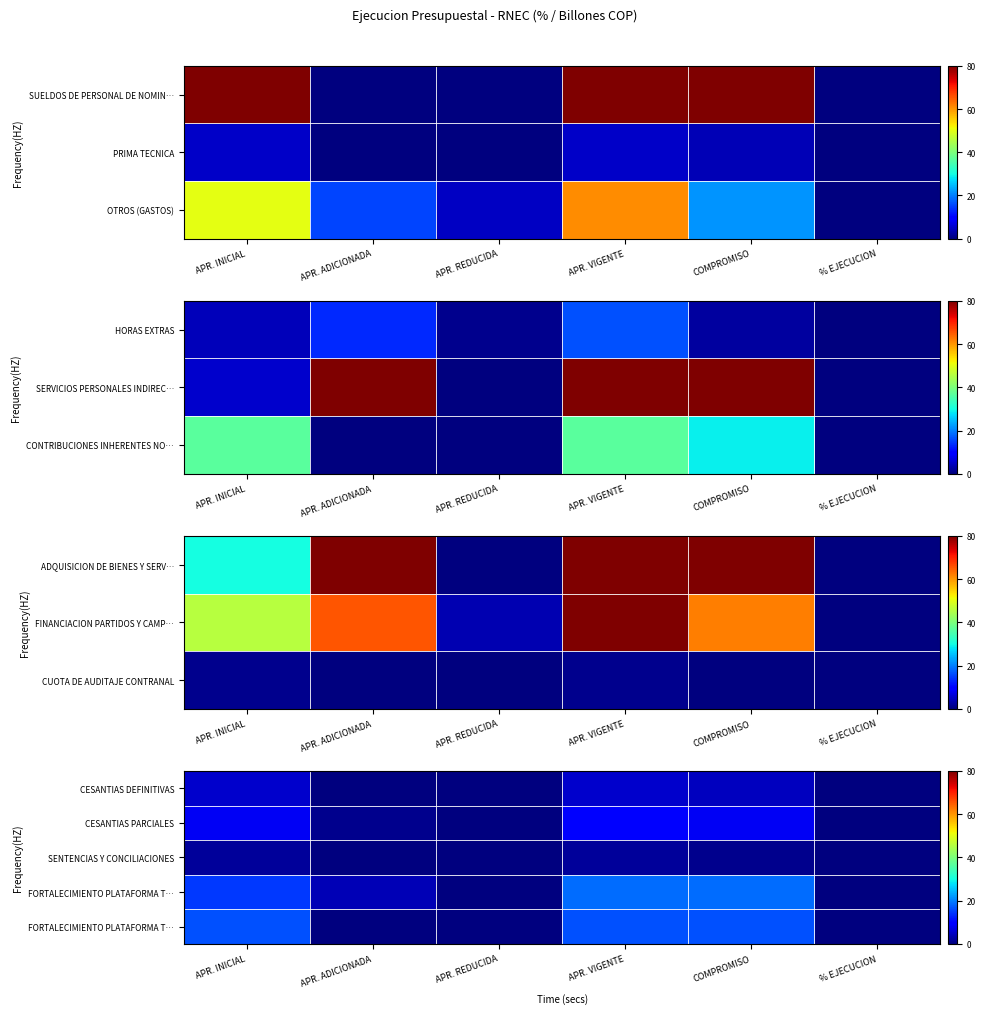

How many series are shown in this chart?

5